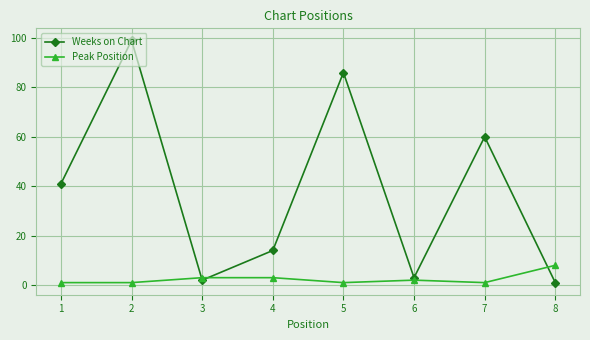

Which series has the largest total across all categories?

Weeks on Chart